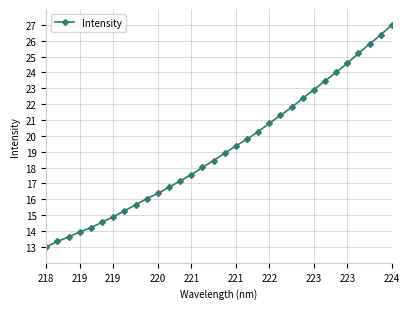

What is the smallest value displayed?

13.0